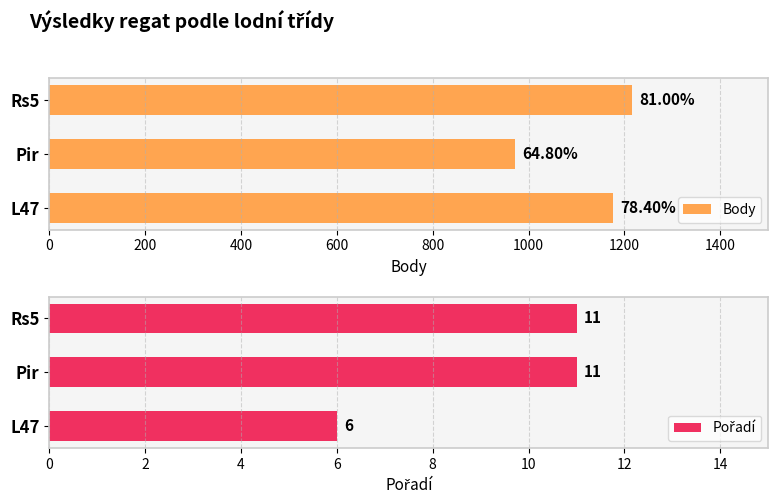

Reading right to left, extract all data points from this chart.

Body: 1215	972	1176
Pořadí: 11	11	6